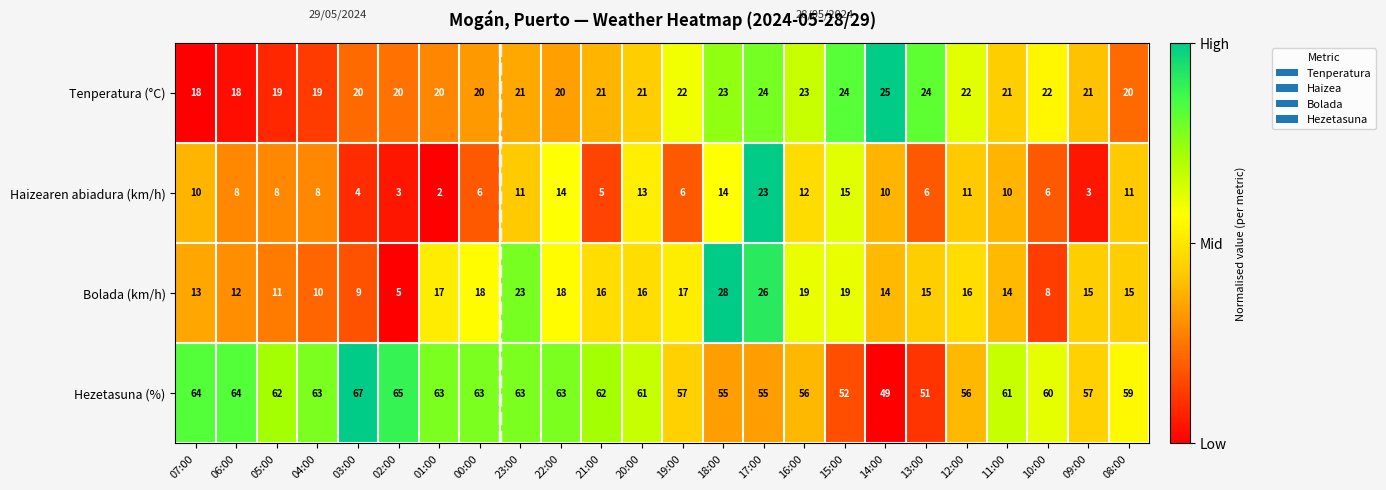

What is the difference between the maximum and minimum values in the Hezetasuna (%) series?

18